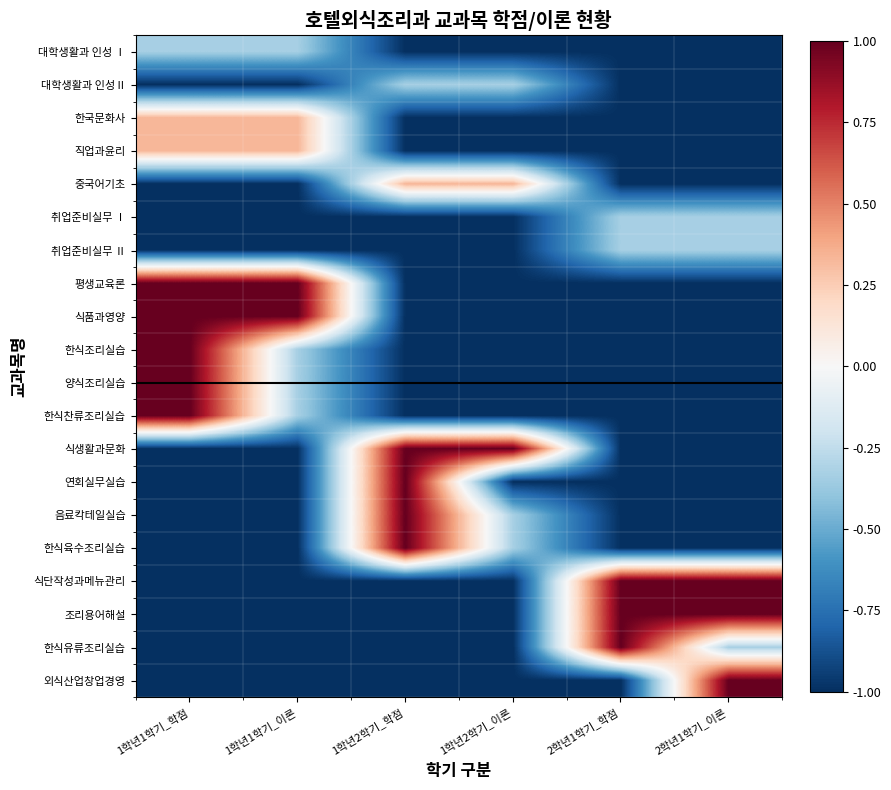

Reading left to right, what are all the values shown in this chart?

대학생활과 인성 Ⅰ: 1학년1학기_학점=-0.3	1학년1학기_이론=-0.3	1학년2학기_학점=-1.0	1학년2학기_이론=-1.0	2학년1학기_학점=-1.0	2학년1학기_이론=-1.0
대학생활과 인성Ⅱ: 1학년1학기_학점=-1.0	1학년1학기_이론=-1.0	1학년2학기_학점=-0.3	1학년2학기_이론=-0.3	2학년1학기_학점=-1.0	2학년1학기_이론=-1.0
한국문화사: 1학년1학기_학점=0.3	1학년1학기_이론=0.3	1학년2학기_학점=-1.0	1학년2학기_이론=-1.0	2학년1학기_학점=-1.0	2학년1학기_이론=-1.0
직업과윤리: 1학년1학기_학점=0.3	1학년1학기_이론=0.3	1학년2학기_학점=-1.0	1학년2학기_이론=-1.0	2학년1학기_학점=-1.0	2학년1학기_이론=-1.0
중국어기초: 1학년1학기_학점=-1.0	1학년1학기_이론=-1.0	1학년2학기_학점=0.3	1학년2학기_이론=0.3	2학년1학기_학점=-1.0	2학년1학기_이론=-1.0
취업준비실무 Ⅰ: 1학년1학기_학점=-1.0	1학년1학기_이론=-1.0	1학년2학기_학점=-1.0	1학년2학기_이론=-1.0	2학년1학기_학점=-0.3	2학년1학기_이론=-0.3
취업준비실무 Ⅱ: 1학년1학기_학점=-1.0	1학년1학기_이론=-1.0	1학년2학기_학점=-1.0	1학년2학기_이론=-1.0	2학년1학기_학점=-0.3	2학년1학기_이론=-0.3
평생교육론: 1학년1학기_학점=1.0	1학년1학기_이론=1.0	1학년2학기_학점=-1.0	1학년2학기_이론=-1.0	2학년1학기_학점=-1.0	2학년1학기_이론=-1.0
식품과영양: 1학년1학기_학점=1.0	1학년1학기_이론=1.0	1학년2학기_학점=-1.0	1학년2학기_이론=-1.0	2학년1학기_학점=-1.0	2학년1학기_이론=-1.0
한식조리실습: 1학년1학기_학점=1.0	1학년1학기_이론=-0.3	1학년2학기_학점=-1.0	1학년2학기_이론=-1.0	2학년1학기_학점=-1.0	2학년1학기_이론=-1.0
양식조리실습: 1학년1학기_학점=1.0	1학년1학기_이론=-0.3	1학년2학기_학점=-1.0	1학년2학기_이론=-1.0	2학년1학기_학점=-1.0	2학년1학기_이론=-1.0
한식찬류조리실습: 1학년1학기_학점=1.0	1학년1학기_이론=-0.3	1학년2학기_학점=-1.0	1학년2학기_이론=-1.0	2학년1학기_학점=-1.0	2학년1학기_이론=-1.0
식생활과문화: 1학년1학기_학점=-1.0	1학년1학기_이론=-1.0	1학년2학기_학점=1.0	1학년2학기_이론=1.0	2학년1학기_학점=-1.0	2학년1학기_이론=-1.0
연회실무실습: 1학년1학기_학점=-1.0	1학년1학기_이론=-1.0	1학년2학기_학점=1.0	1학년2학기_이론=-1.0	2학년1학기_학점=-1.0	2학년1학기_이론=-1.0
음료칵테일실습: 1학년1학기_학점=-1.0	1학년1학기_이론=-1.0	1학년2학기_학점=1.0	1학년2학기_이론=-0.3	2학년1학기_학점=-1.0	2학년1학기_이론=-1.0
한식육수조리실습: 1학년1학기_학점=-1.0	1학년1학기_이론=-1.0	1학년2학기_학점=1.0	1학년2학기_이론=-0.3	2학년1학기_학점=-1.0	2학년1학기_이론=-1.0
식단작성과메뉴관리: 1학년1학기_학점=-1.0	1학년1학기_이론=-1.0	1학년2학기_학점=-1.0	1학년2학기_이론=-1.0	2학년1학기_학점=1.0	2학년1학기_이론=1.0
조리용어해설: 1학년1학기_학점=-1.0	1학년1학기_이론=-1.0	1학년2학기_학점=-1.0	1학년2학기_이론=-1.0	2학년1학기_학점=1.0	2학년1학기_이론=1.0
한식유류조리실습: 1학년1학기_학점=-1.0	1학년1학기_이론=-1.0	1학년2학기_학점=-1.0	1학년2학기_이론=-1.0	2학년1학기_학점=1.0	2학년1학기_이론=-0.3
외식산업창업경영: 1학년1학기_학점=-1.0	1학년1학기_이론=-1.0	1학년2학기_학점=-1.0	1학년2학기_이론=-1.0	2학년1학기_학점=-1.0	2학년1학기_이론=1.0